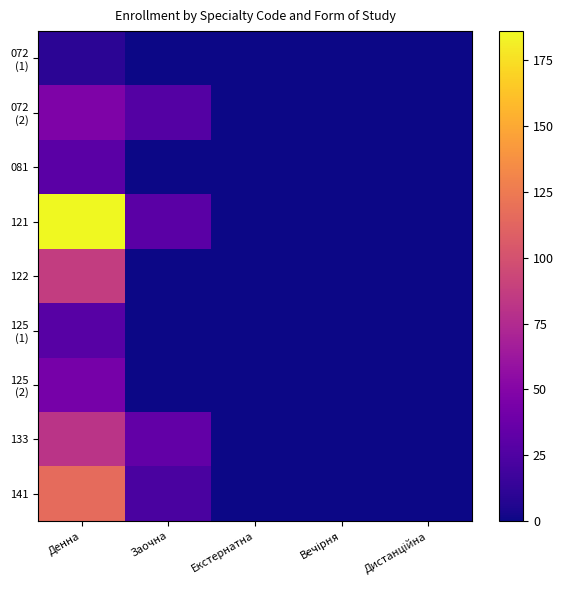

Which has a higher value, Вечірня or Заочна?

Вечірня